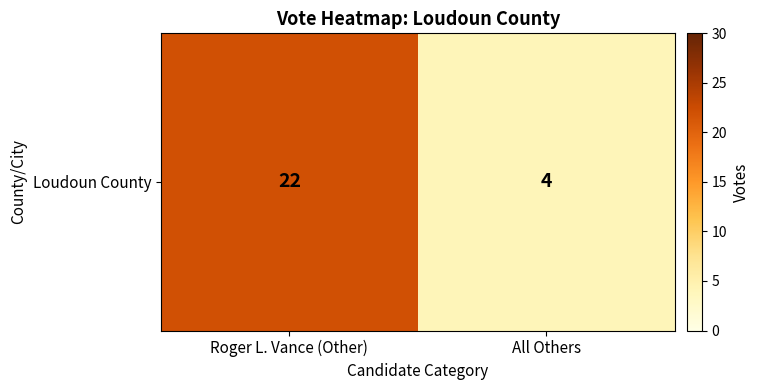

Reading left to right, extract all data points from this chart.

Roger L. Vance (Other)=22	All Others=4